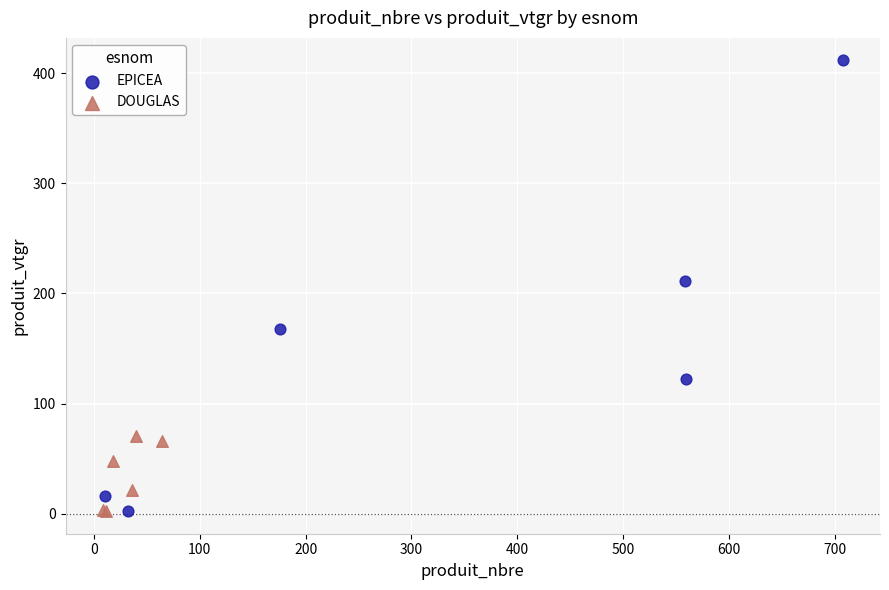

Which series has the widest spread of Y values?

EPICEA